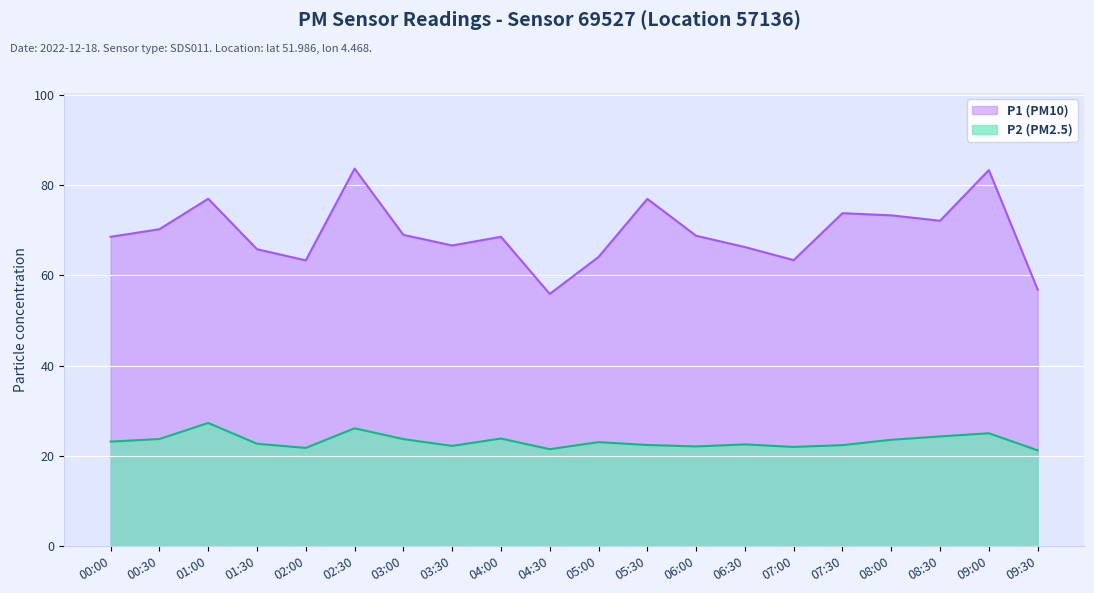

How many lines are shown in the chart?

2